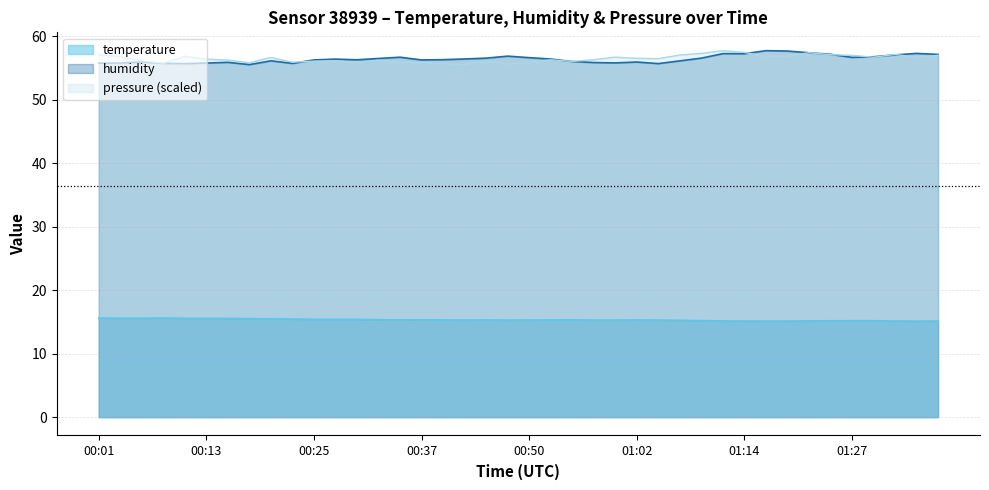

At which category is the sum across all series the highest?

01:12